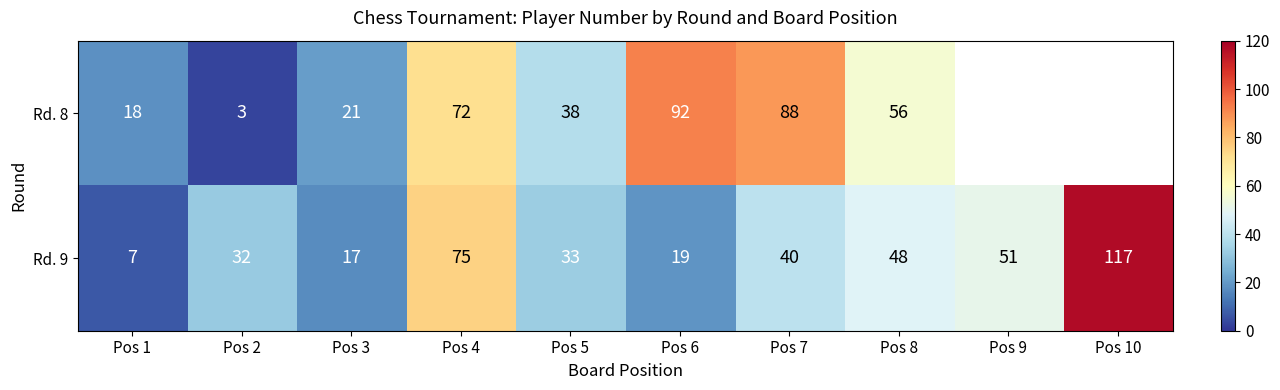

Which has a higher value, Pos 2 or Pos 10?

Pos 10